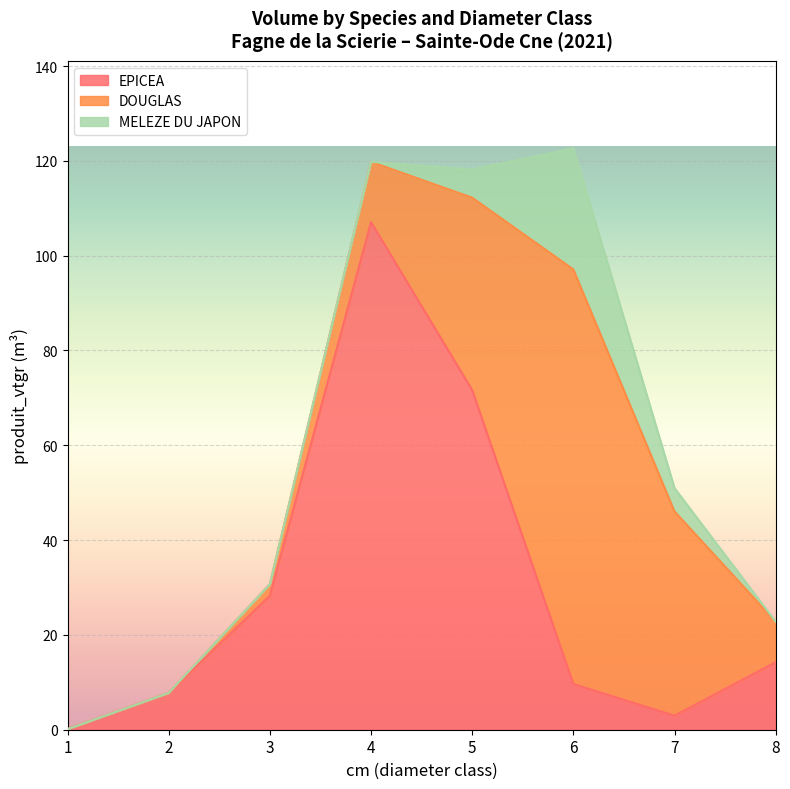

How many positive values does the DOUGLAS series have?

6